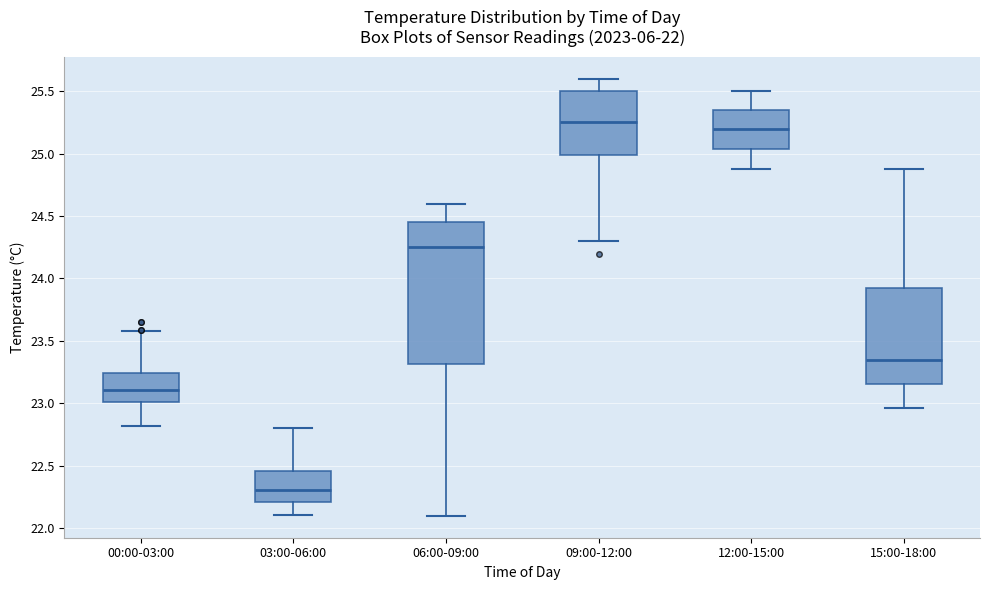

Comparing the boxes themselves (not the whiskers), which one is the tallest?

06:00-09:00